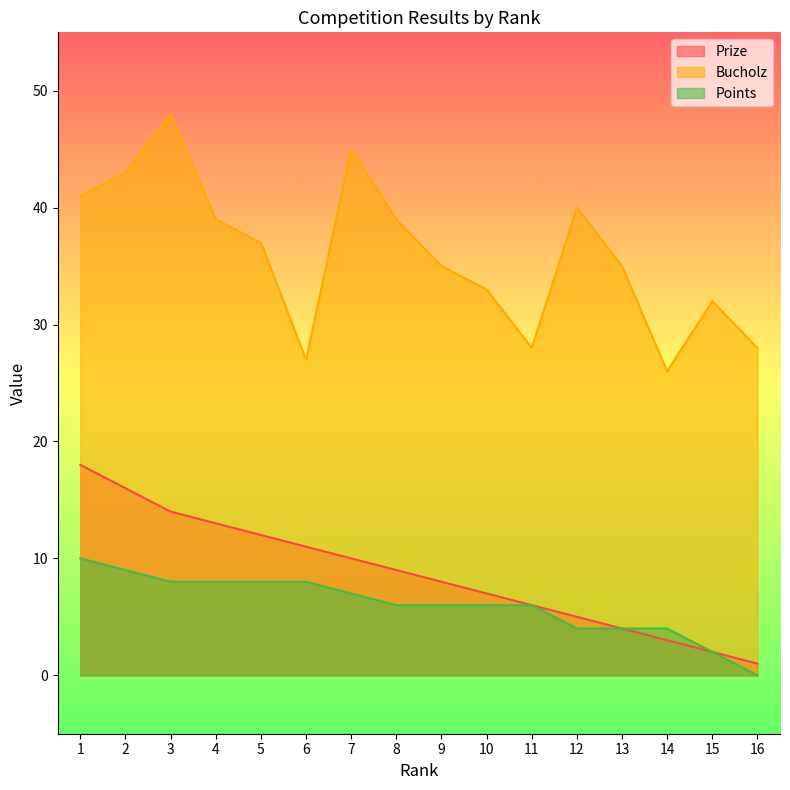

Is the value of Prize at 9 greater than the value of Points at 8?

Yes